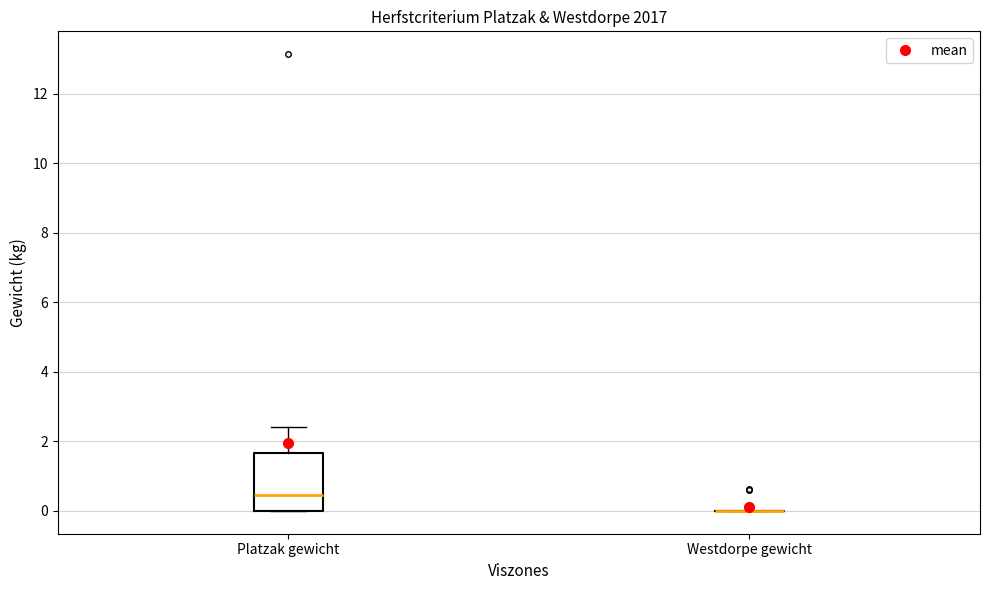

Reading left to right, transcribe this box plot: for each box, give where its median line is, the range the box spans, and where its two whiskers end, as read against the y-axis. The values are not printed on the chart, so give them approximately, as read against the axis.

Platzak gewicht: median 0.4, box 0.0 to 1.6, whiskers 0.0 to 2.4
Westdorpe gewicht: box collapsed to a line at 0.0, whiskers 0.0 to 0.0